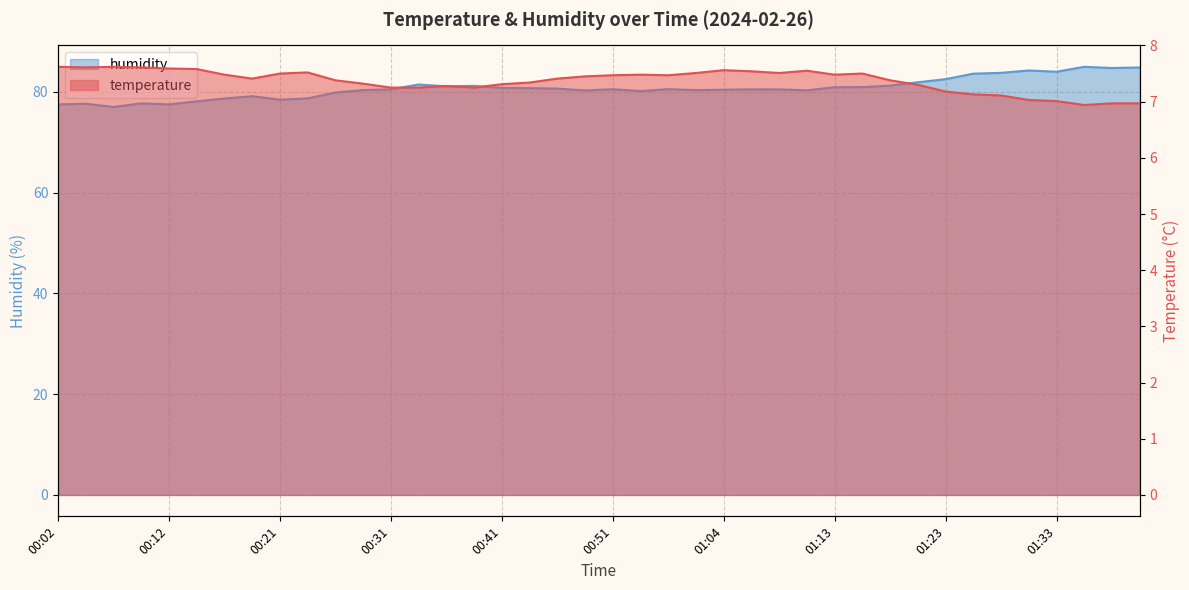

What value does the humidity series have at 00:29?

80.3